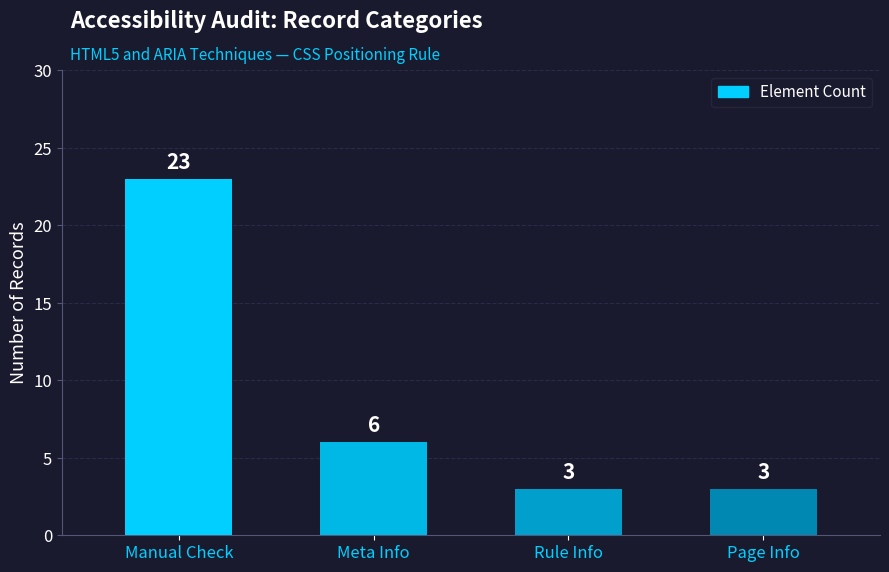

Reading left to right, extract all data points from this chart.

23	6	3	3